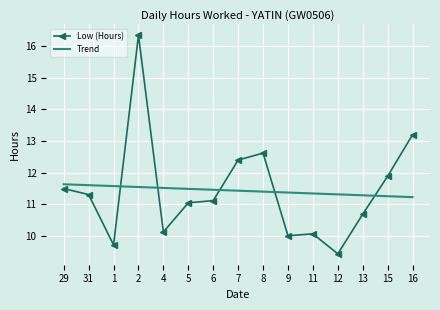

What is the spread (max minus min) of values at 8?

1.2